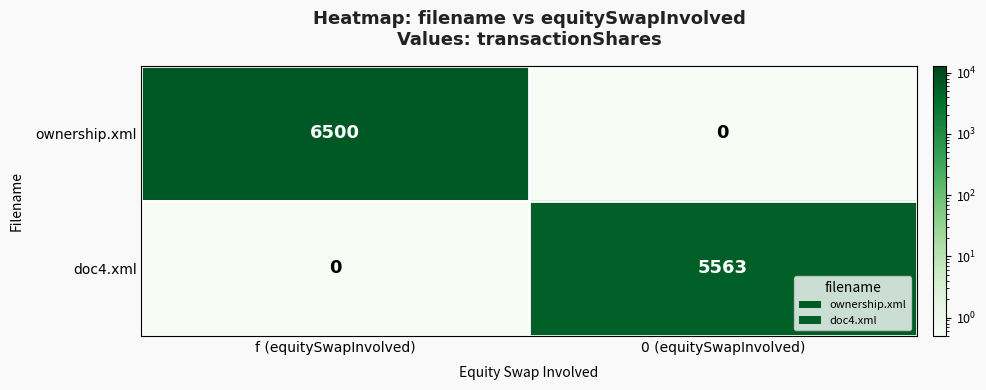

List the series in order of their peak value, lowest first.

doc4.xml, ownership.xml